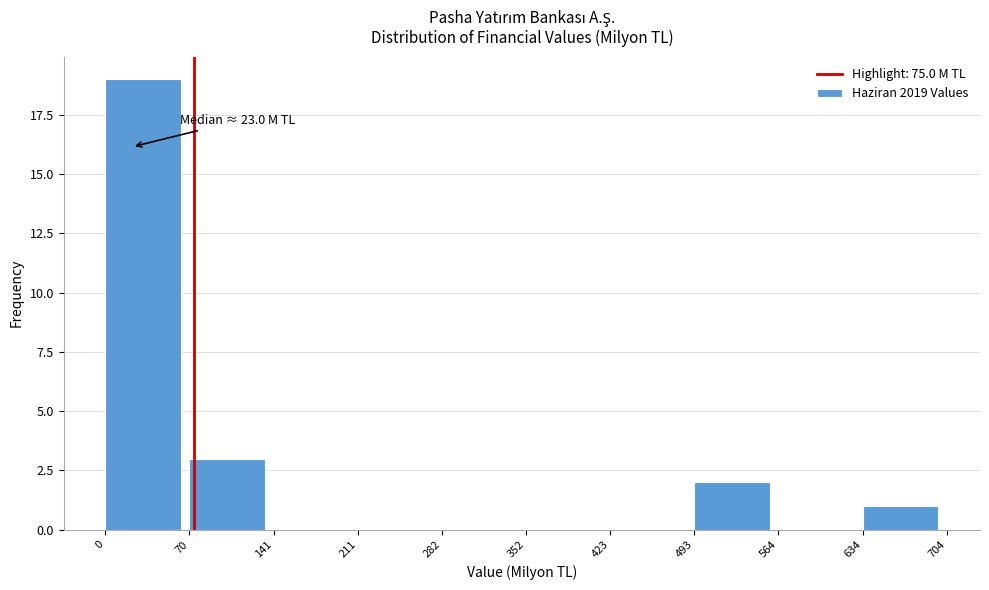

Which range on the x-axis has the tallest bar?

0 to 70